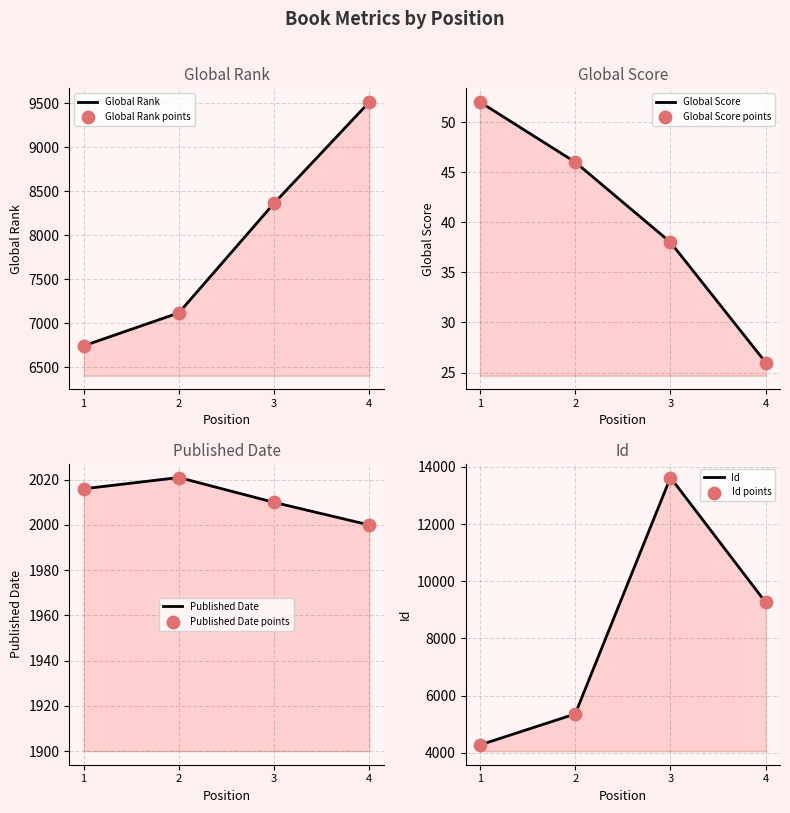

At how many categories does at least one series exceed 4044?

4